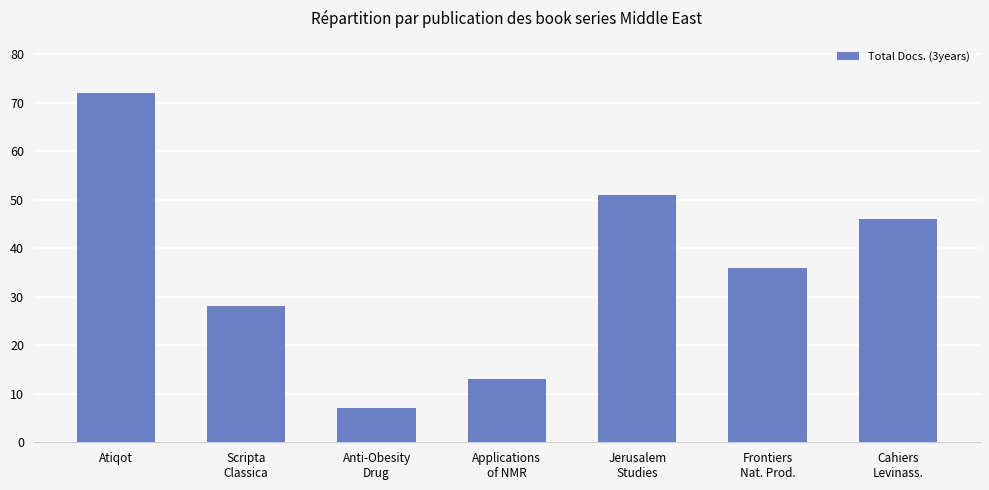

What is the sum of all values?

253